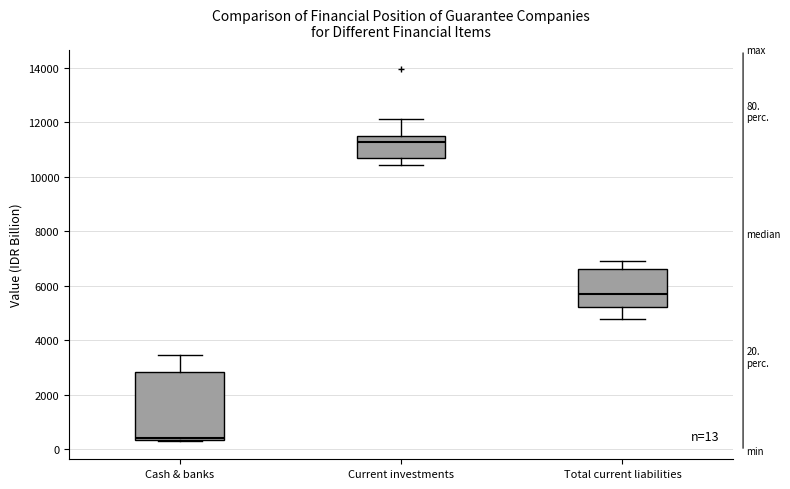

Which box has the lowest median line?

Cash & banks